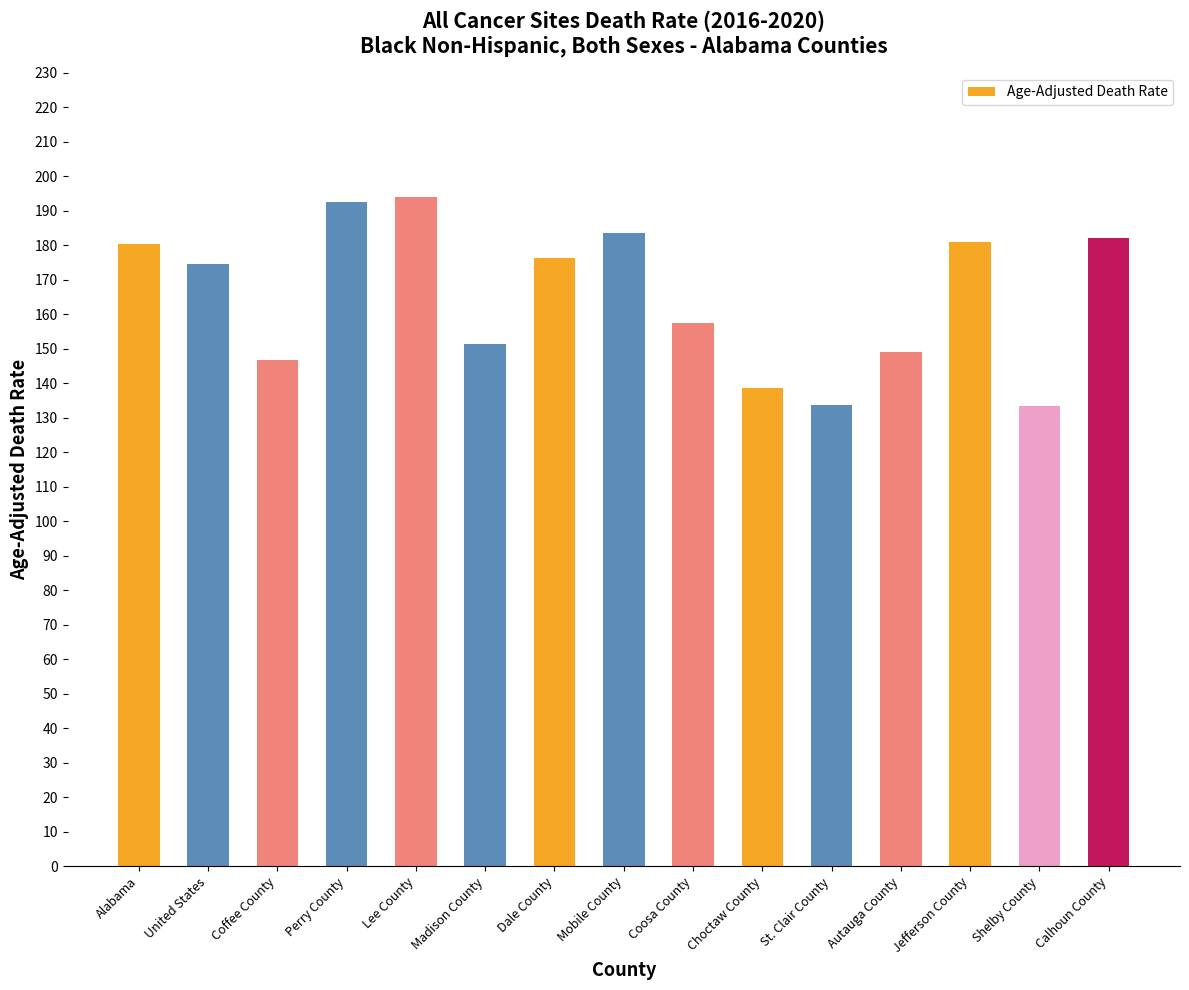

What is the maximum value shown in the chart?

194.1